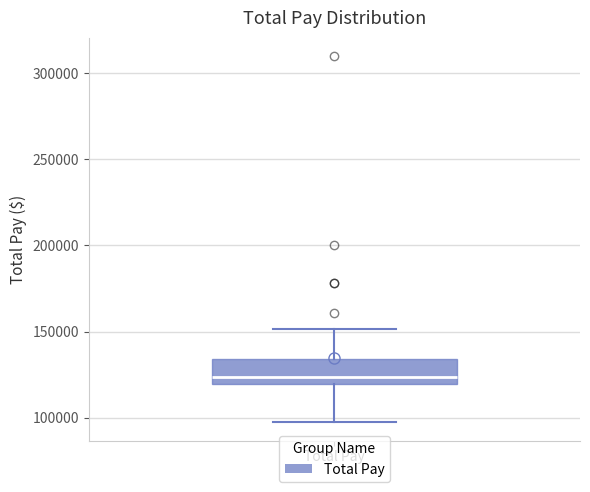

Read this box plot against the y-axis: the position of the median line, the range covered by the box, and the ends of both whiskers. The values are not printed on the chart, so give them approximately, as read against the axis.

median 125000, box 120000 to 135000, whiskers 95000 to 150000